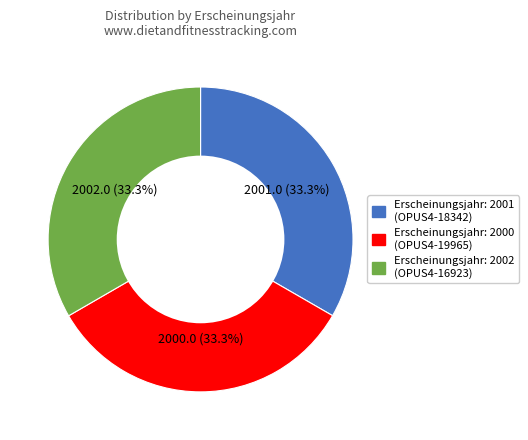

Is there a majority slice in this chart?

No